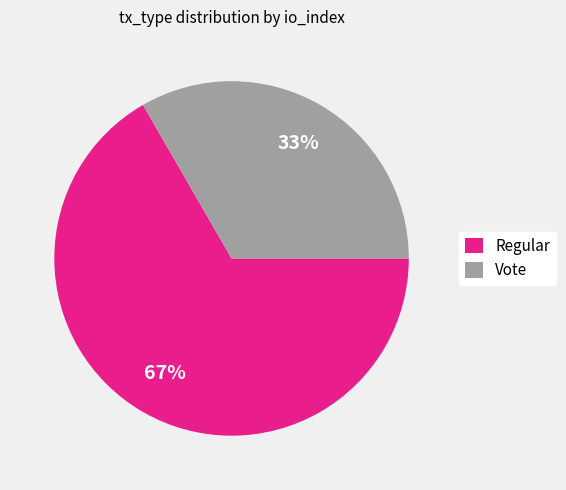

Does Vote represent more than half of the total?

No